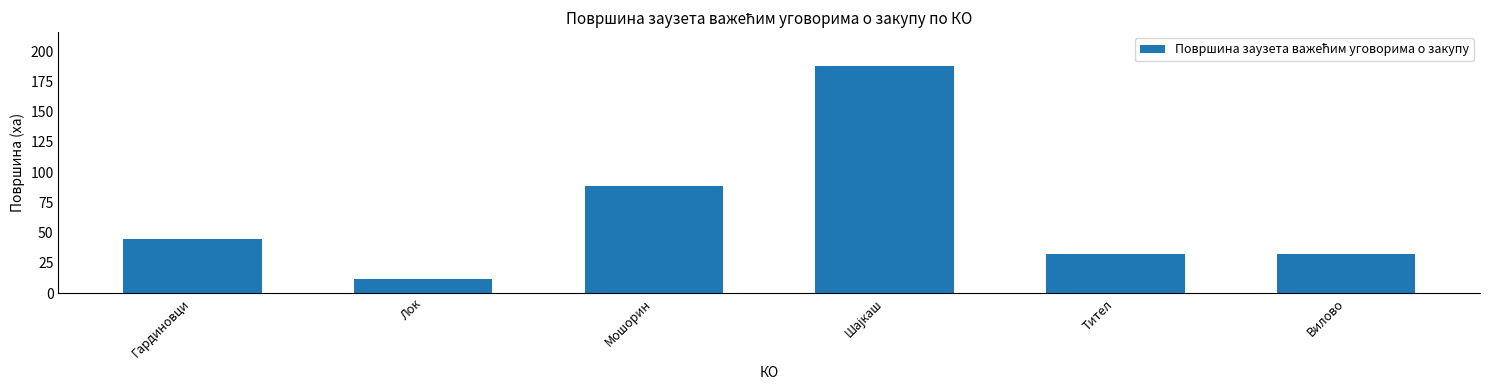

The chart shows a value of 88.6 at Мошорин. True or false?

True